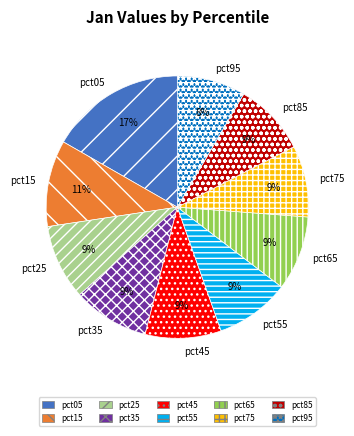

Is there any slice that represents more than half of the pie?

No